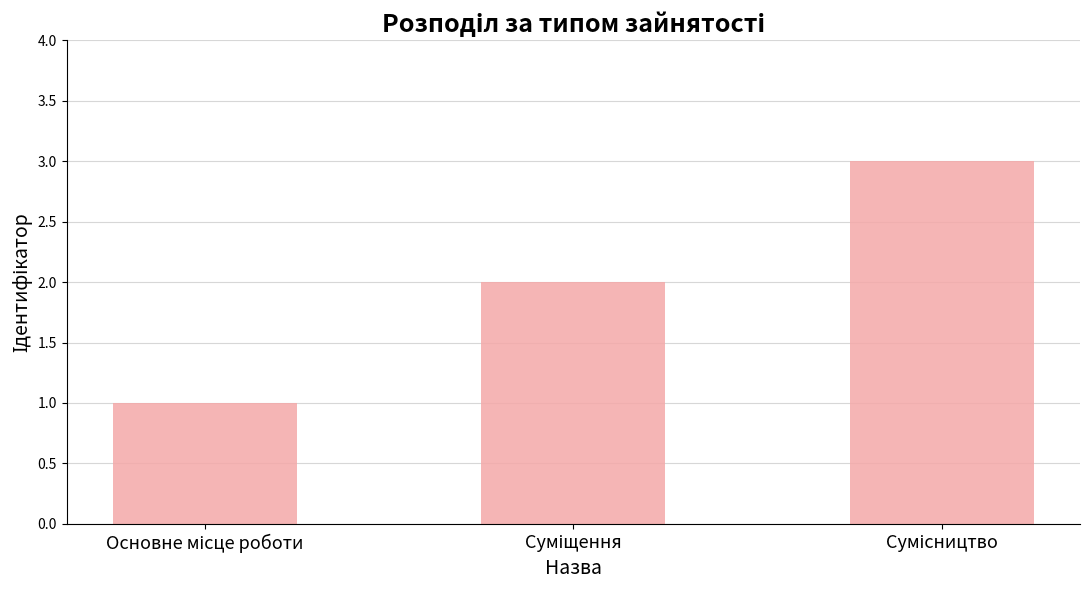

What is the sum of all values?

6